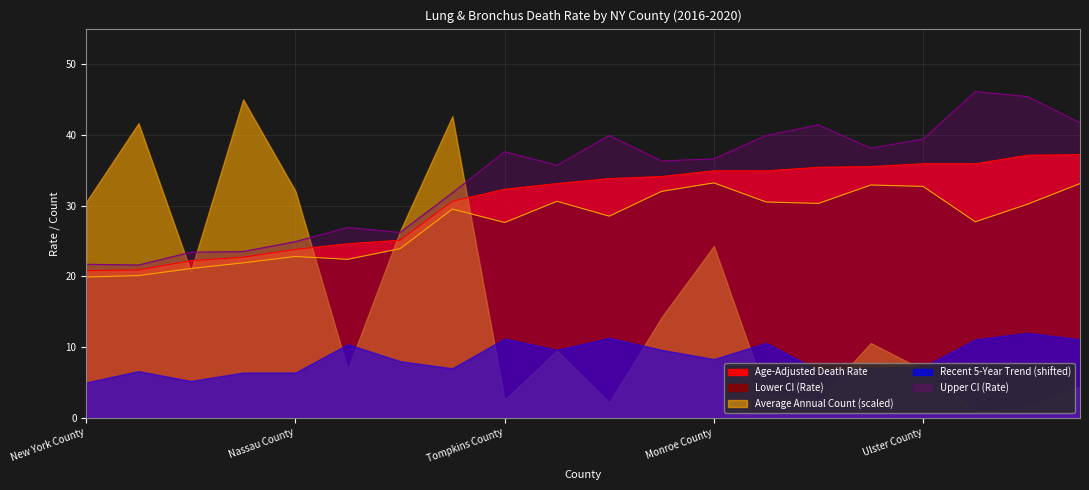

How many data points in Age-Adjusted Death Rate are less than 33?

9